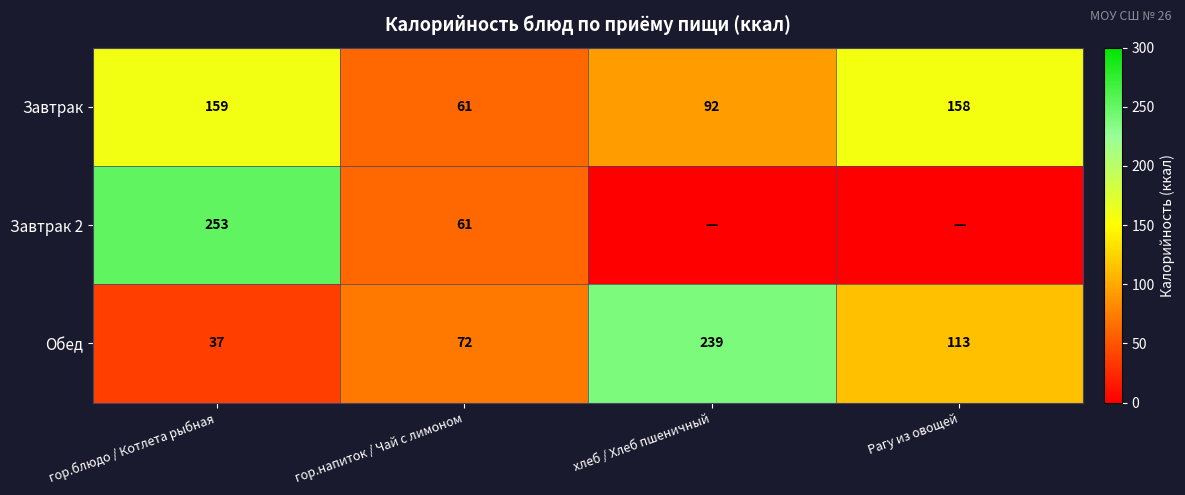

What is the difference between the highest and lowest values at гор.блюдо / Котлета рыбная?

216